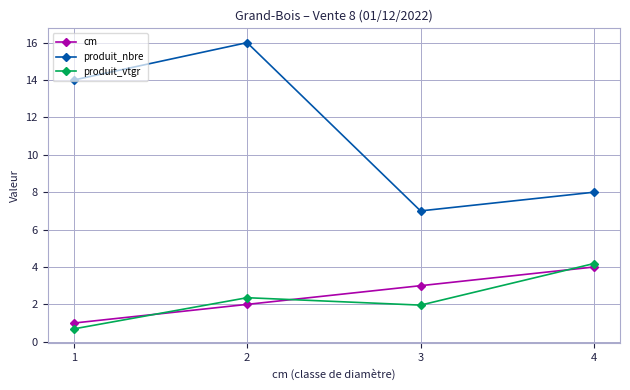

Is the value of cm at 2 greater than the value of produit_nbre at 2?

No